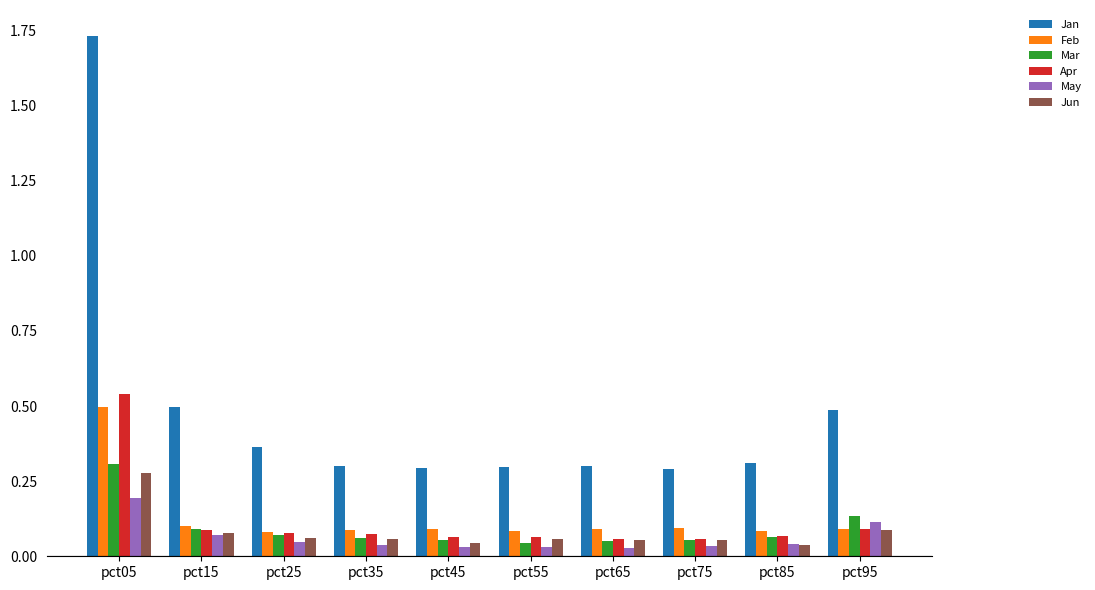

Count the Jun values in the range 0 to 1.

10